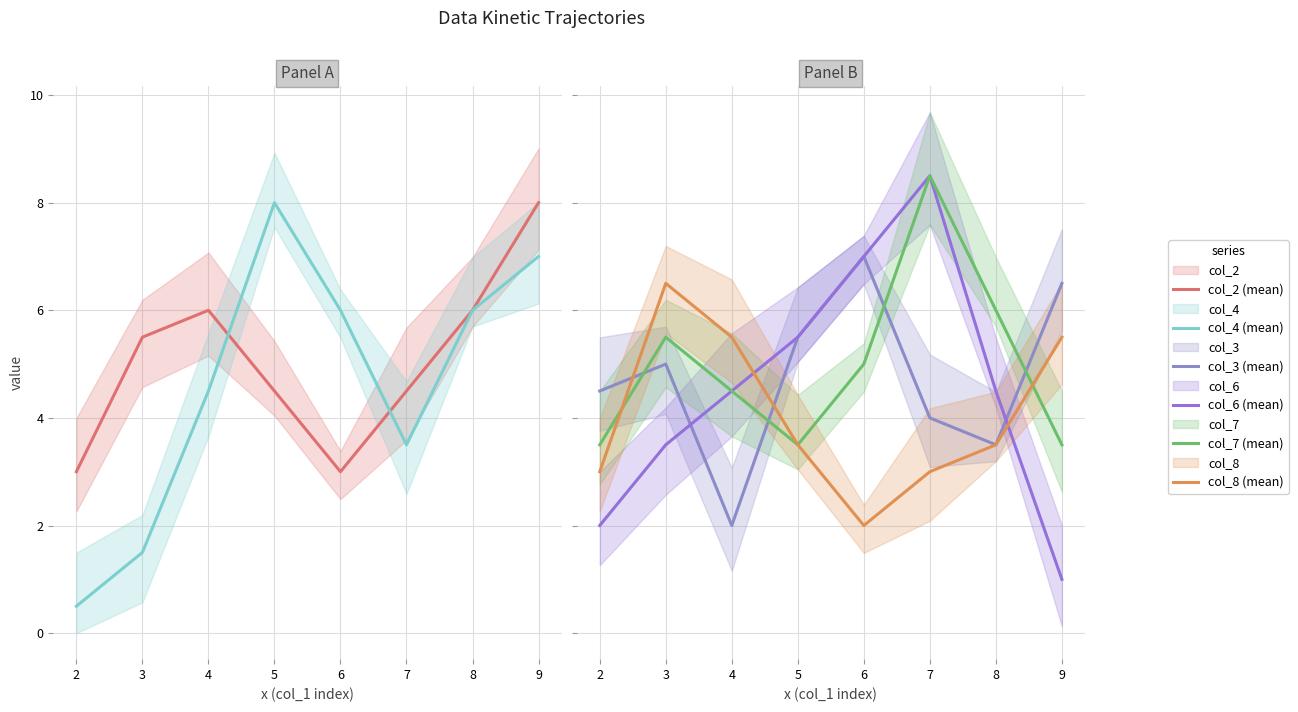

What is the value of the col_2 (mean) point at the 6th from the left?

4.5